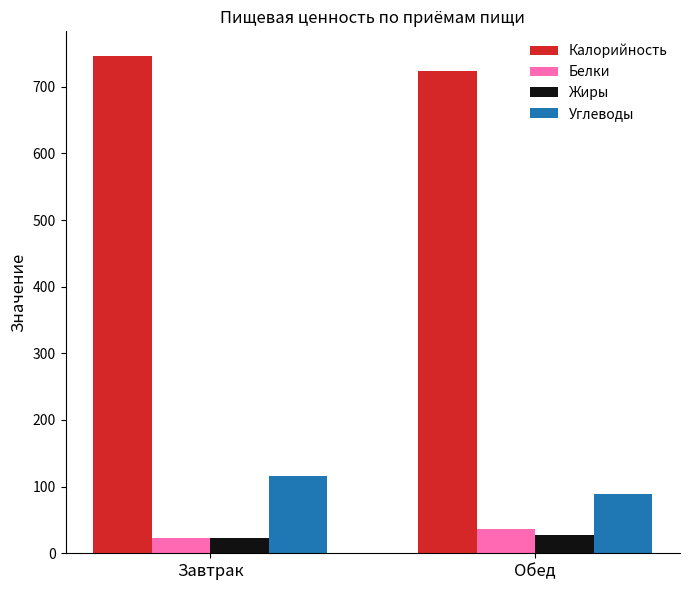

Where does the Белки series first go above 36?

Обед